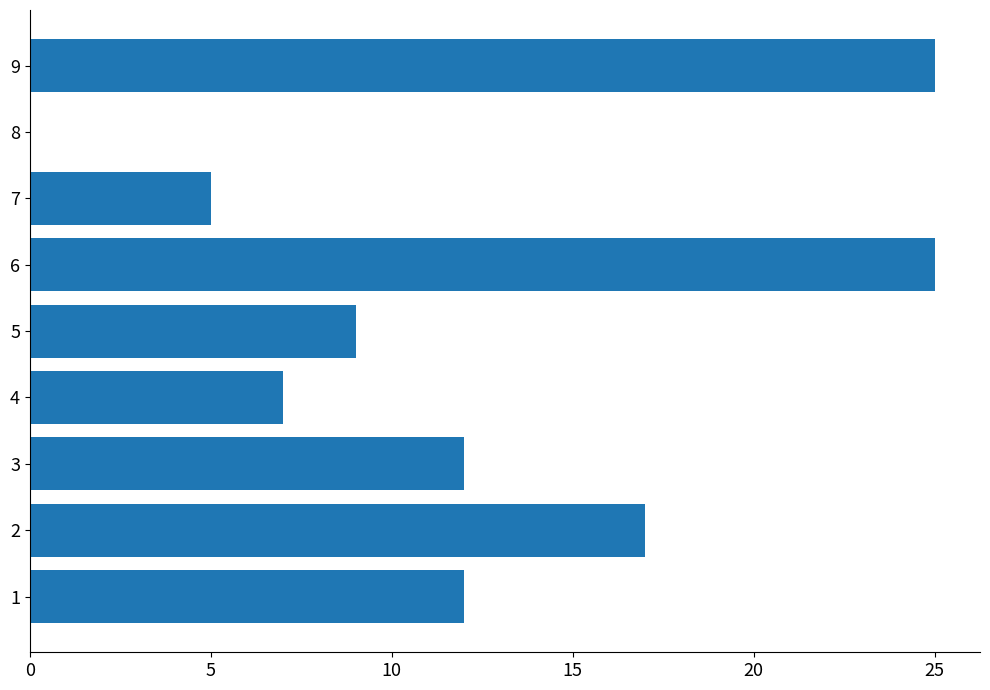

What is the average value?

12